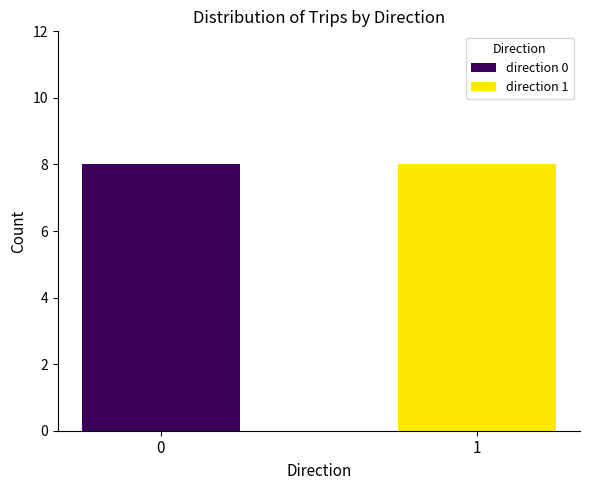

The direction 0 series shows 12 at 0. True or false?

False